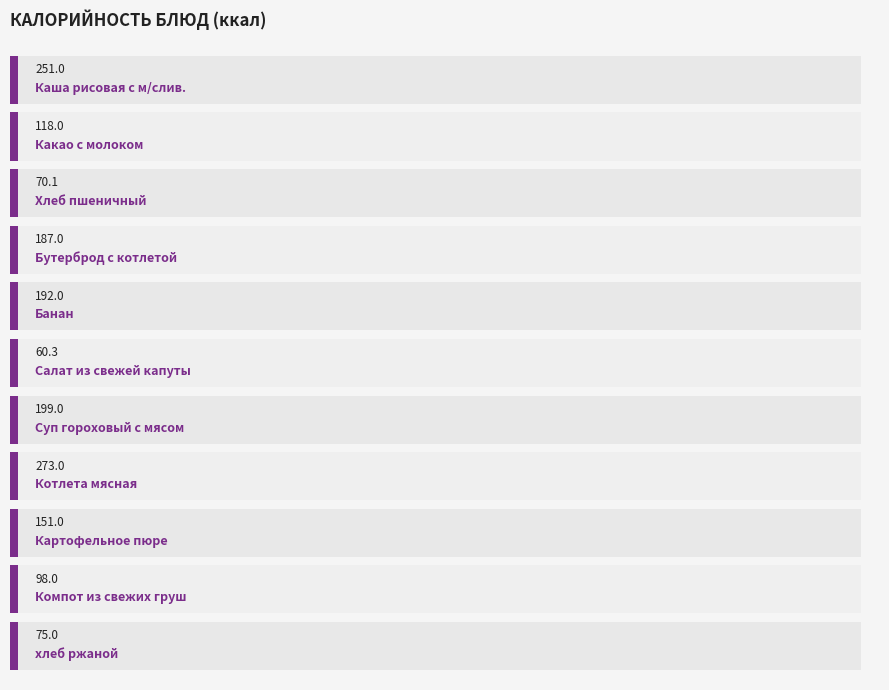

How many bars are there in total?

11